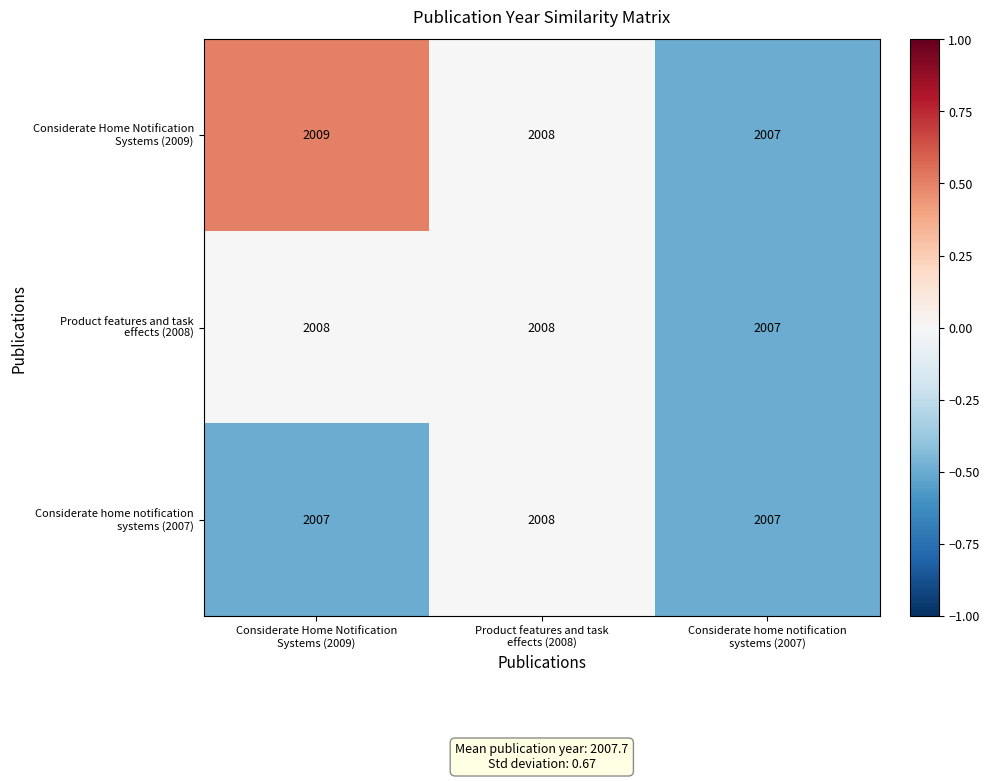

What is the maximum value shown in the chart?

2009